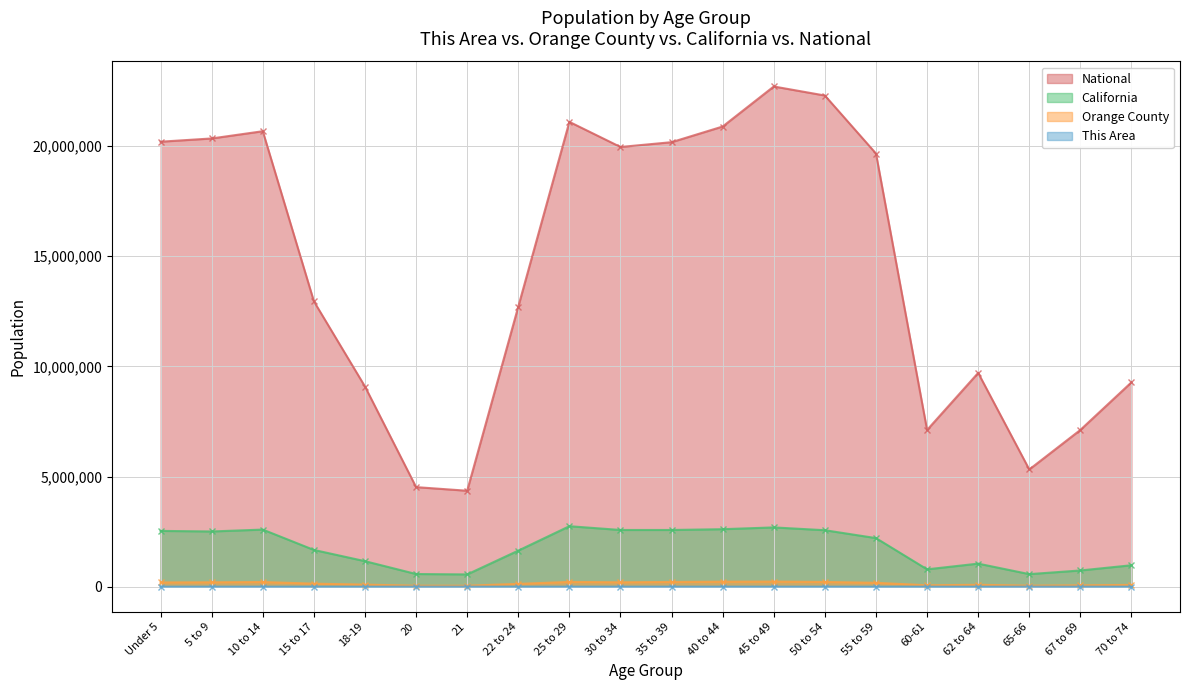

At which label does Orange County reach its minimum?

21